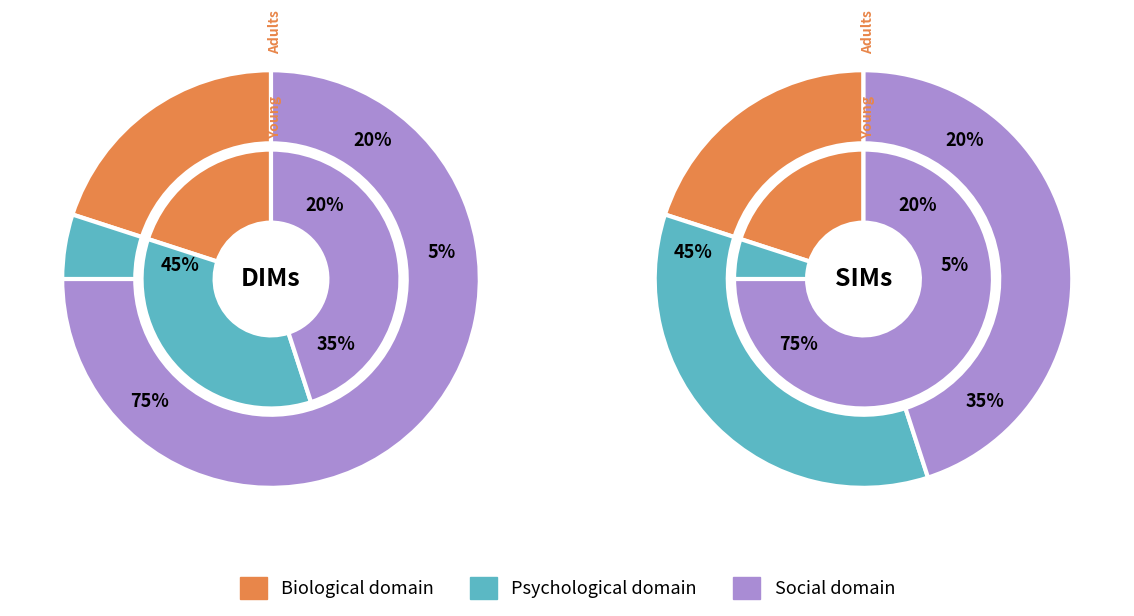

Does 14 account for over 50% of the chart?

No